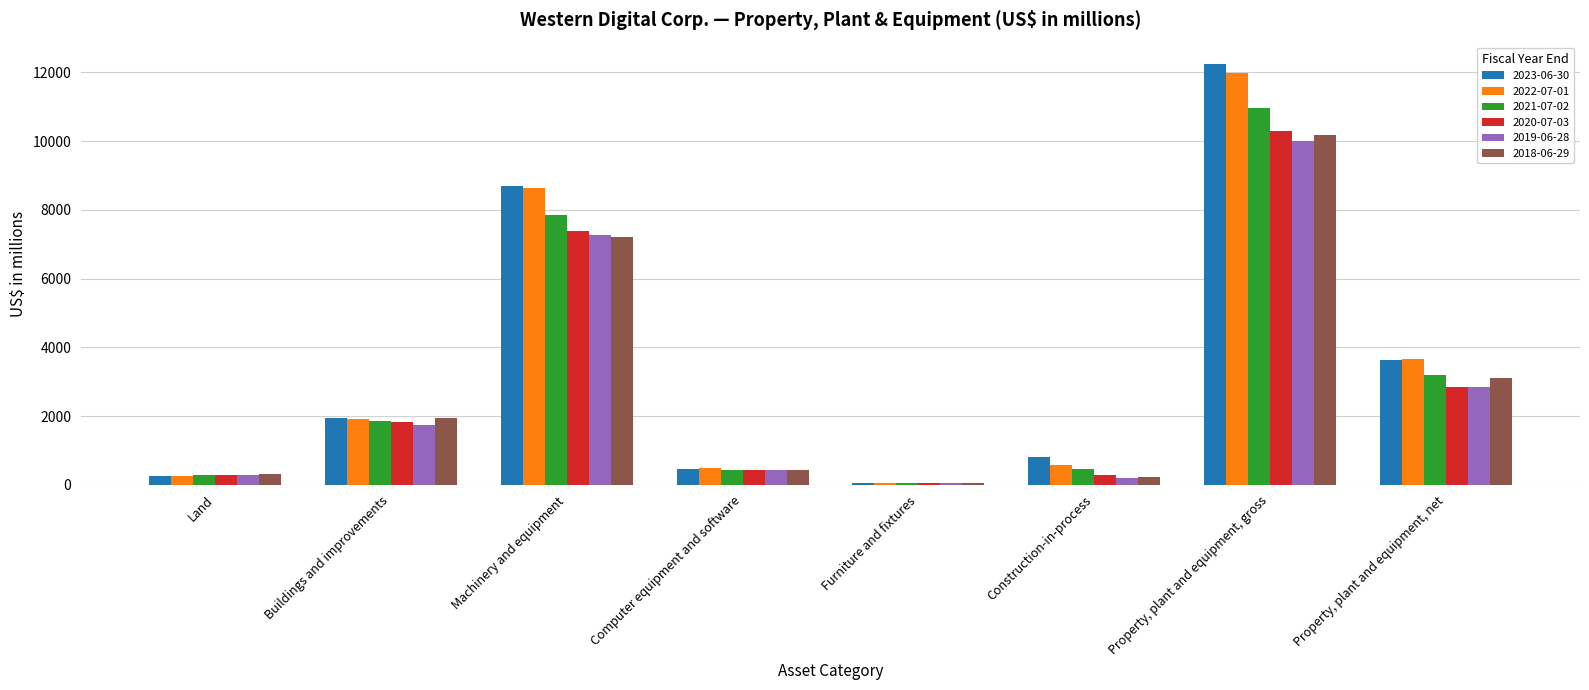

How many values in the 2020-07-03 series are below 1837?

4